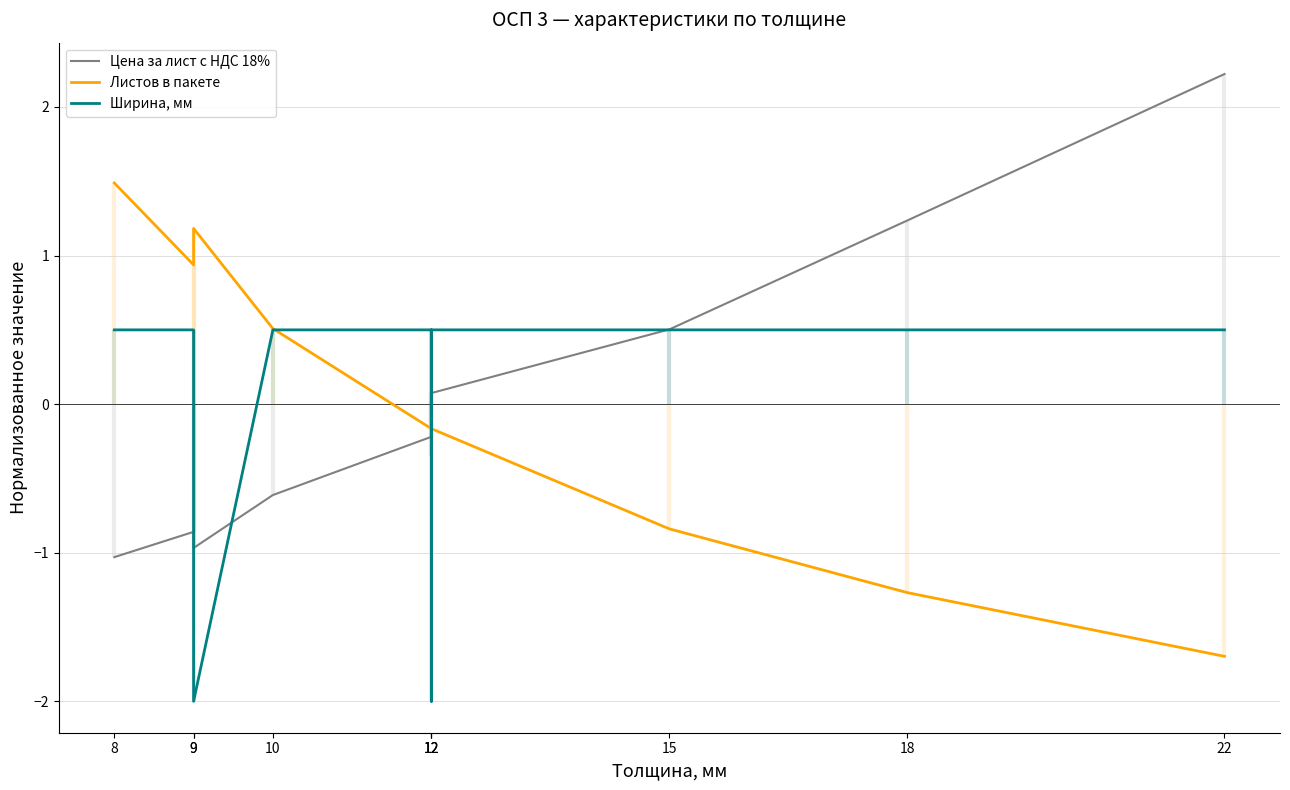

Reading left to right, extract all data points from this chart.

Цена за лист с НДС 18%: 8=-1.0	9=-0.9	9=-1.0	10=-0.6	12=-0.2	12=-0.3	12=0.1	15=0.5	18=1.2	22=2.2
Листов в пакете: 8=1.5	9=0.9	9=1.2	10=0.5	12=-0.2	12=0.0	12=-0.2	15=-0.8	18=-1.3	22=-1.7
Ширина, мм: 8=0.5	9=0.5	9=-2.0	10=0.5	12=0.5	12=-2.0	12=0.5	15=0.5	18=0.5	22=0.5